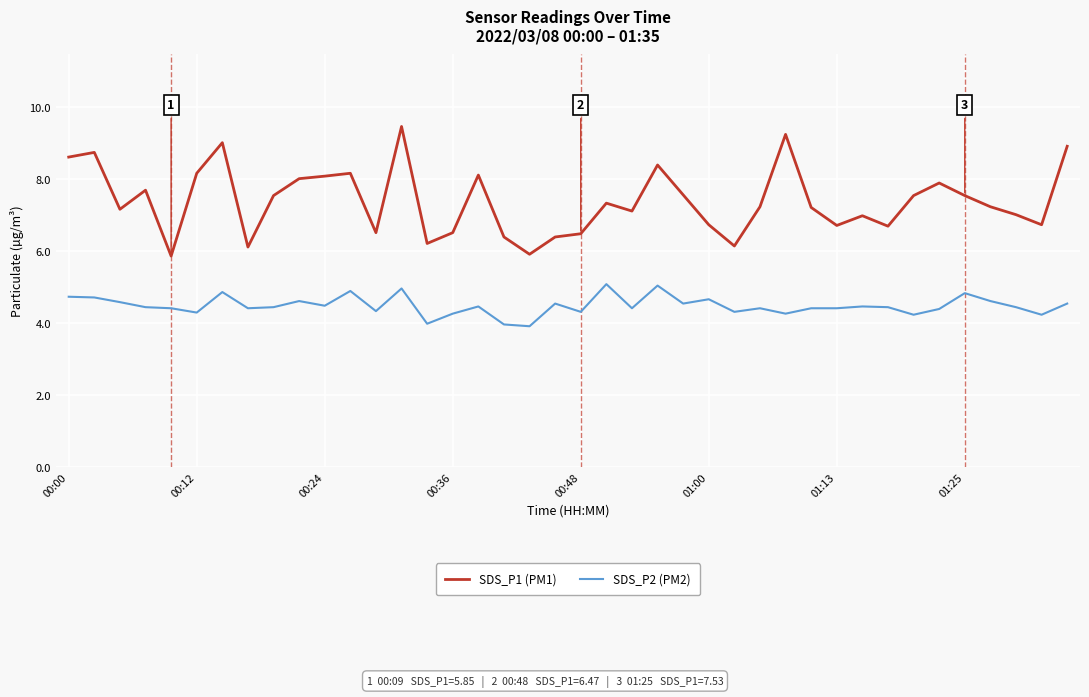

Which series has the largest range (max minus min)?

SDS_P1 (PM1)